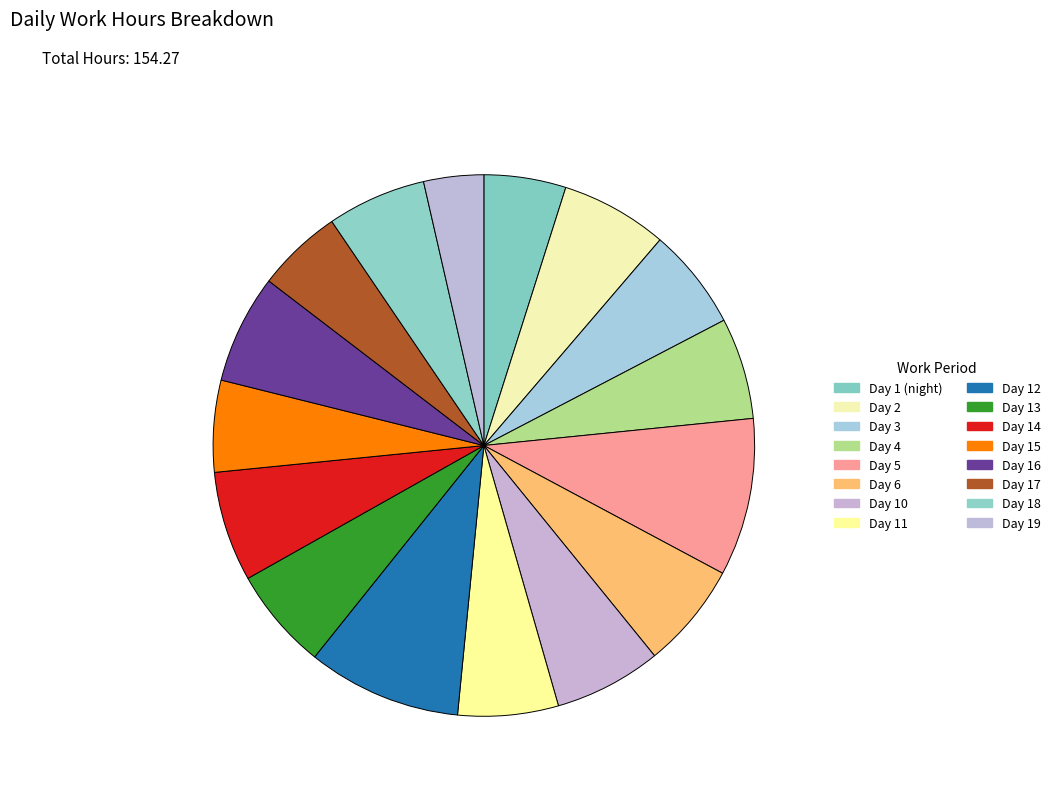

How many segments does this pie chart have?

16